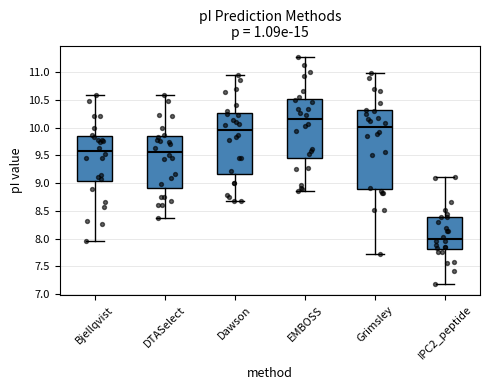

Reading left to right, read every box against the y-axis: the position of its median line, the range the box covers, and the ends of its whiskers. The values are not printed on the chart, so give them approximately, as read against the axis.

Bjellqvist: median 9.55, box 9.05 to 9.85, whiskers 7.95 to 10.60
DTASelect: median 9.55, box 8.90 to 9.85, whiskers 8.40 to 10.60
Dawson: median 9.95, box 9.15 to 10.25, whiskers 8.70 to 10.95
EMBOSS: median 10.15, box 9.45 to 10.50, whiskers 8.85 to 11.25
Grimsley: median 10.00, box 8.90 to 10.30, whiskers 7.75 to 11.00
IPC2_peptide: median 8.00, box 7.80 to 8.40, whiskers 7.20 to 9.10